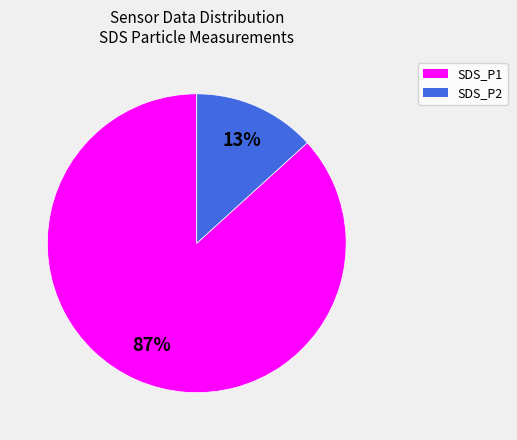

True or false: SDS_P1 accounts for 87% of the total.

True